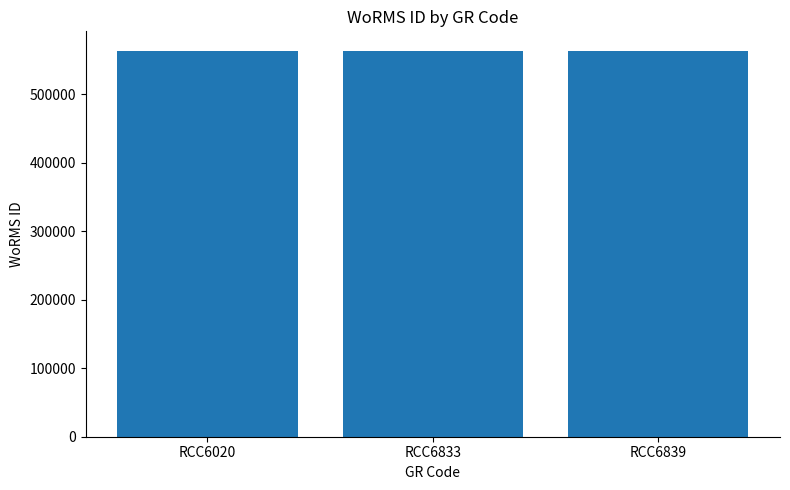

What is the value of the 2nd bar from the left?

563930